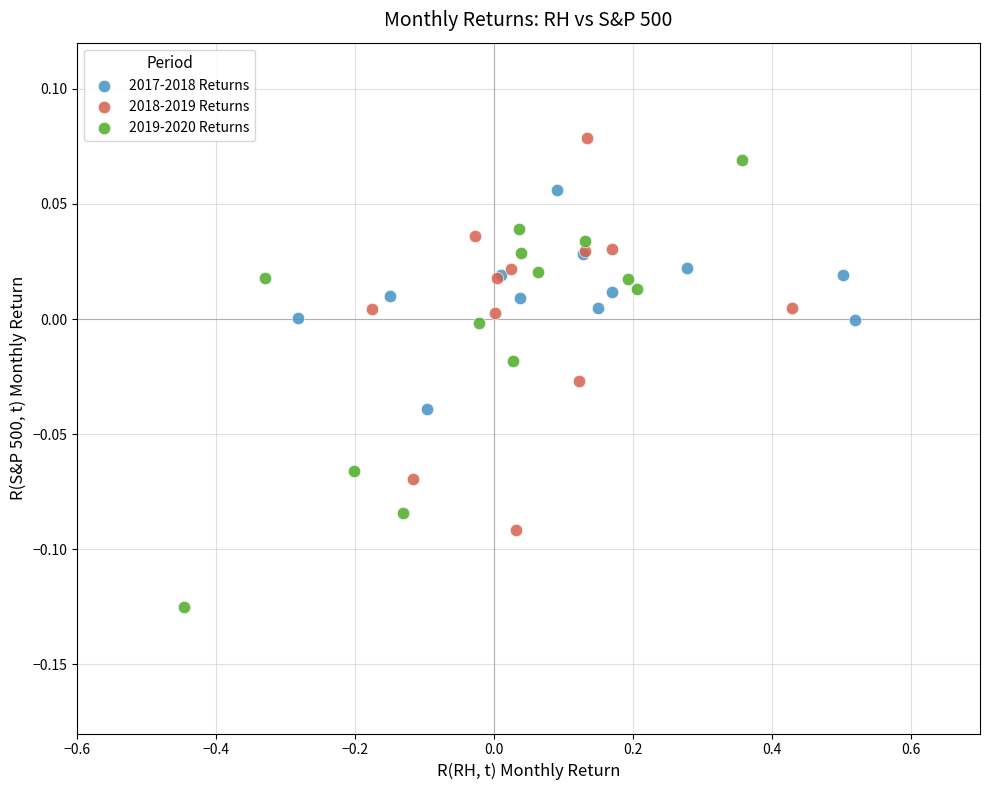

Which series reaches the minimum Y coordinate?

2019-2020 Returns